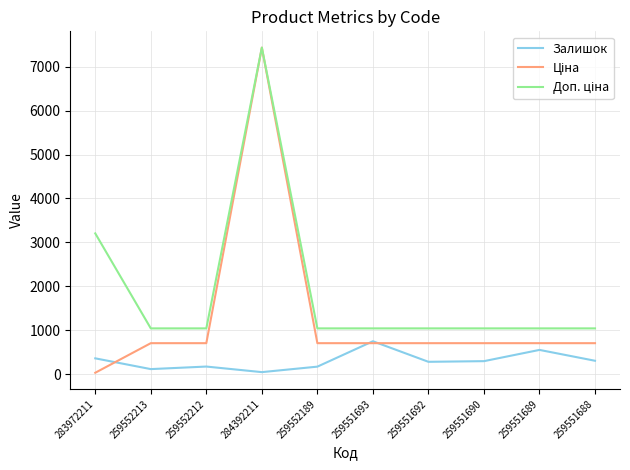

What is the total value across all series at 259551688?

2052.5